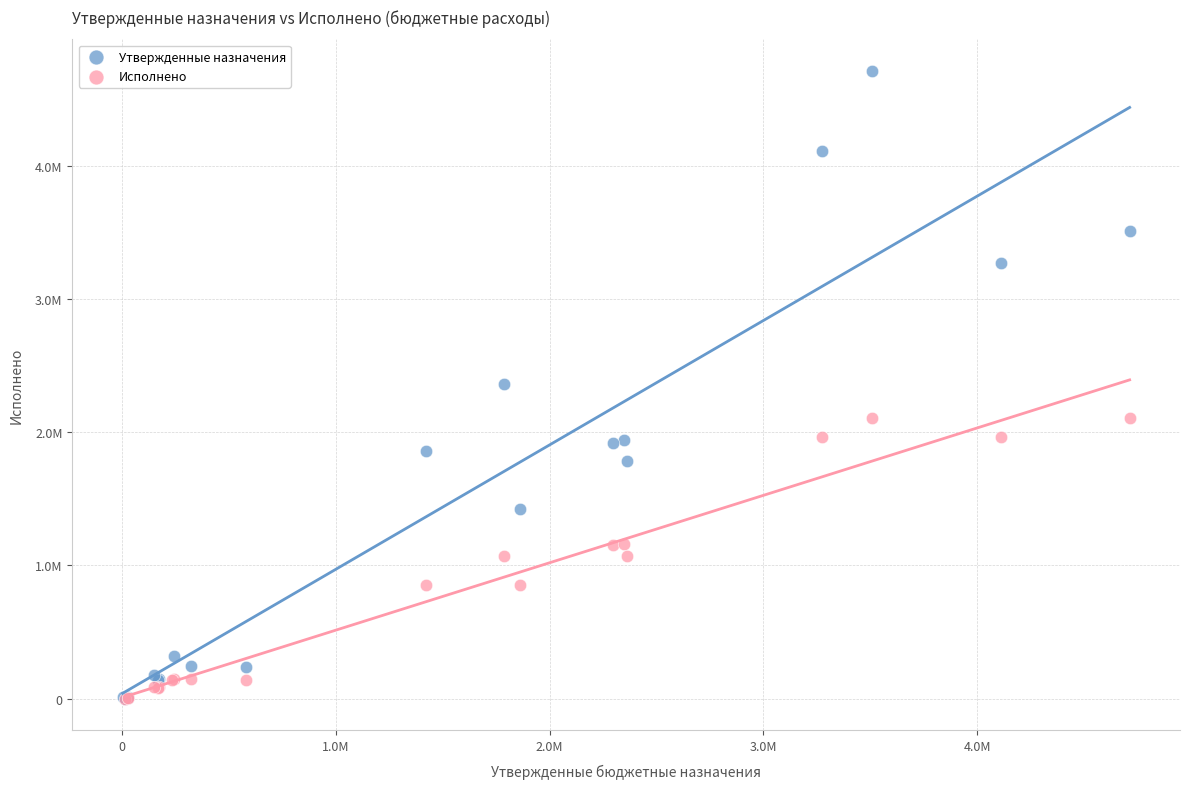

What are all the series names shown in the legend?

Утвержденные назначения, Исполнено